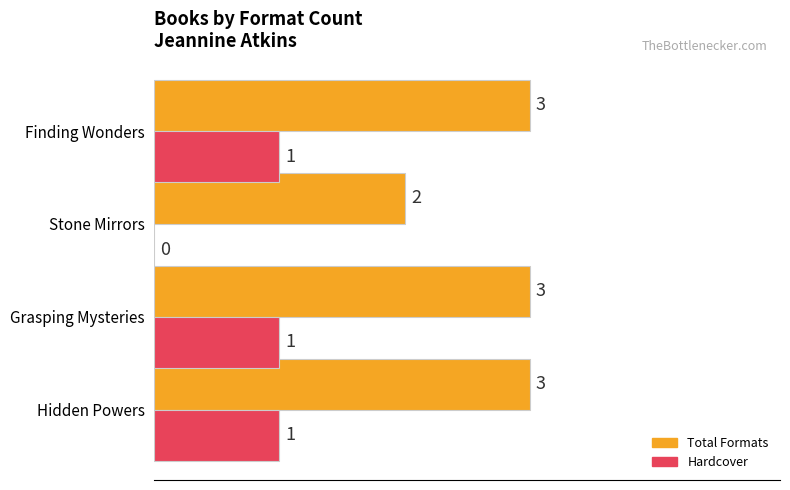

Is the value of Hardcover at Hidden Powers greater than the value of Total Formats at Finding Wonders?

No